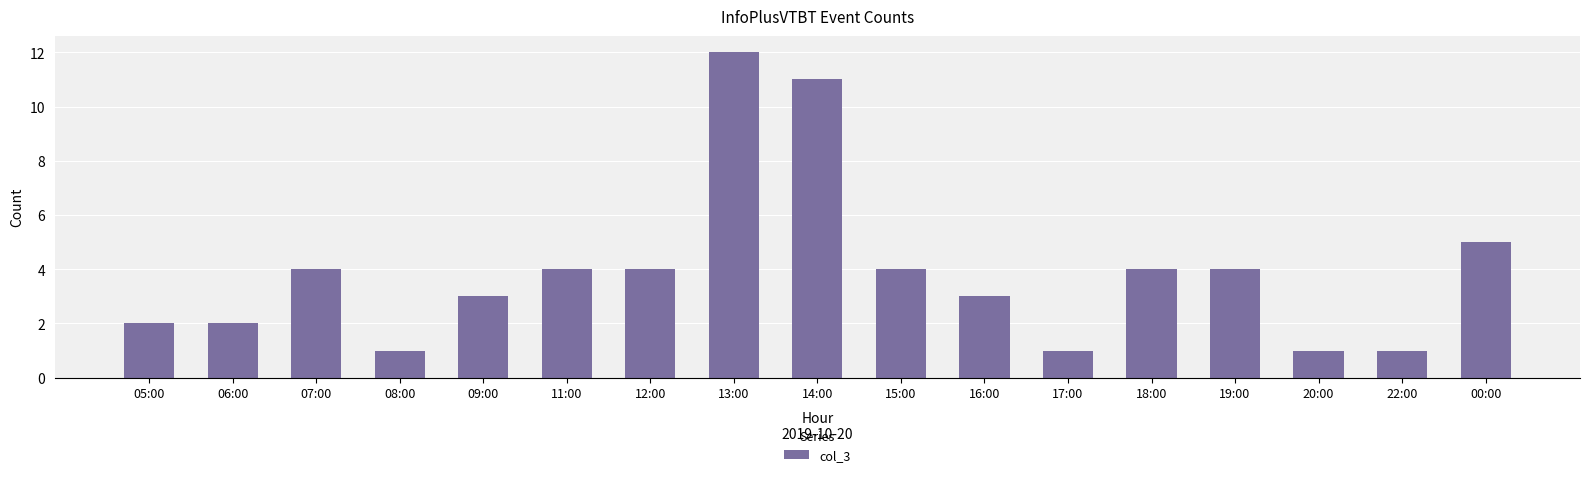

What is the label of the 6th bar from the right?

17:00